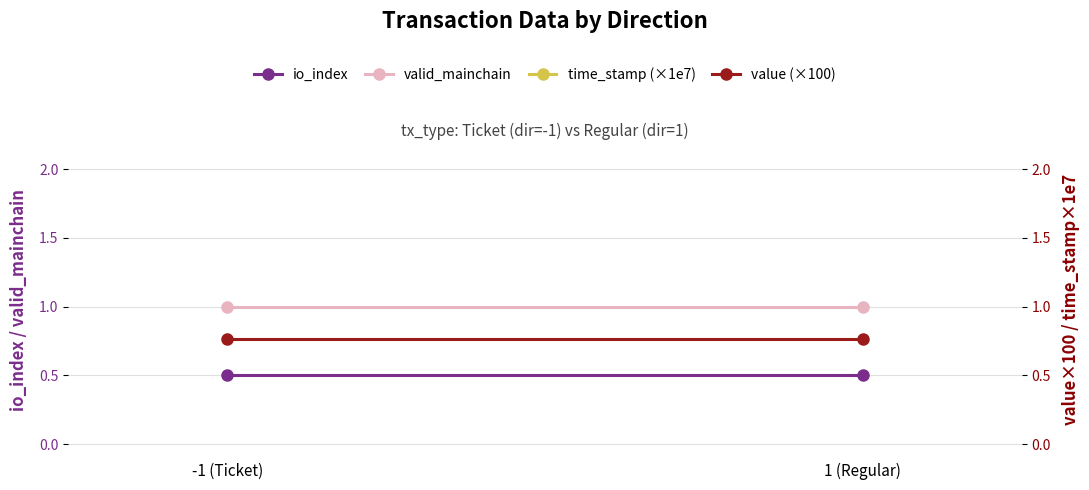

What is the total value across all series at 1 (Regular)?

162.3